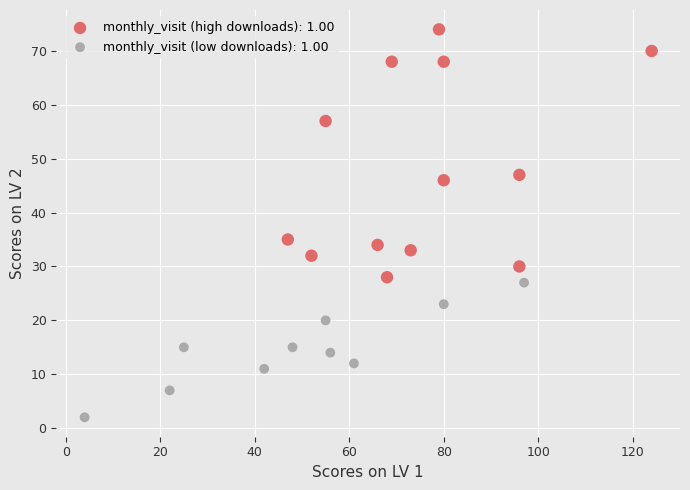

Which series has the widest spread of Y values?

monthly_visit (high downloads): 1.00